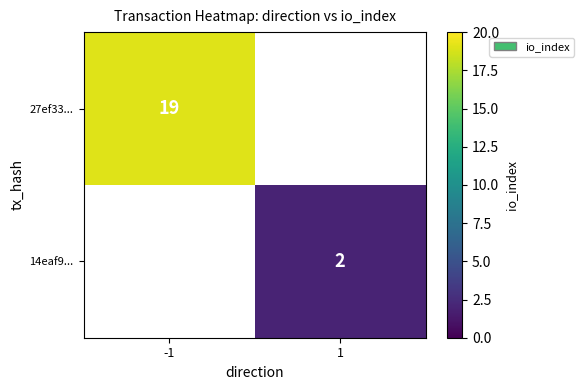

Is it true that 27ef33... equals 19 at -1?

True